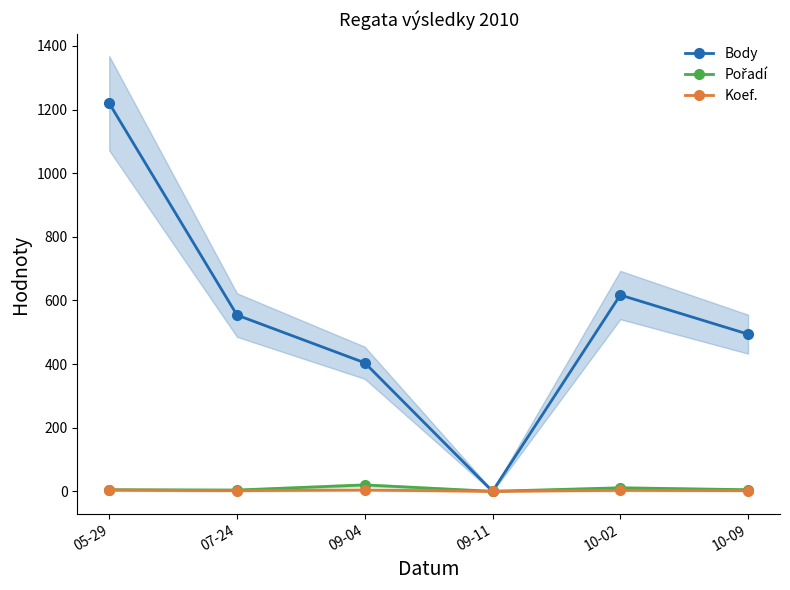

Between 09-11 and 10-02, which is larger?

10-02